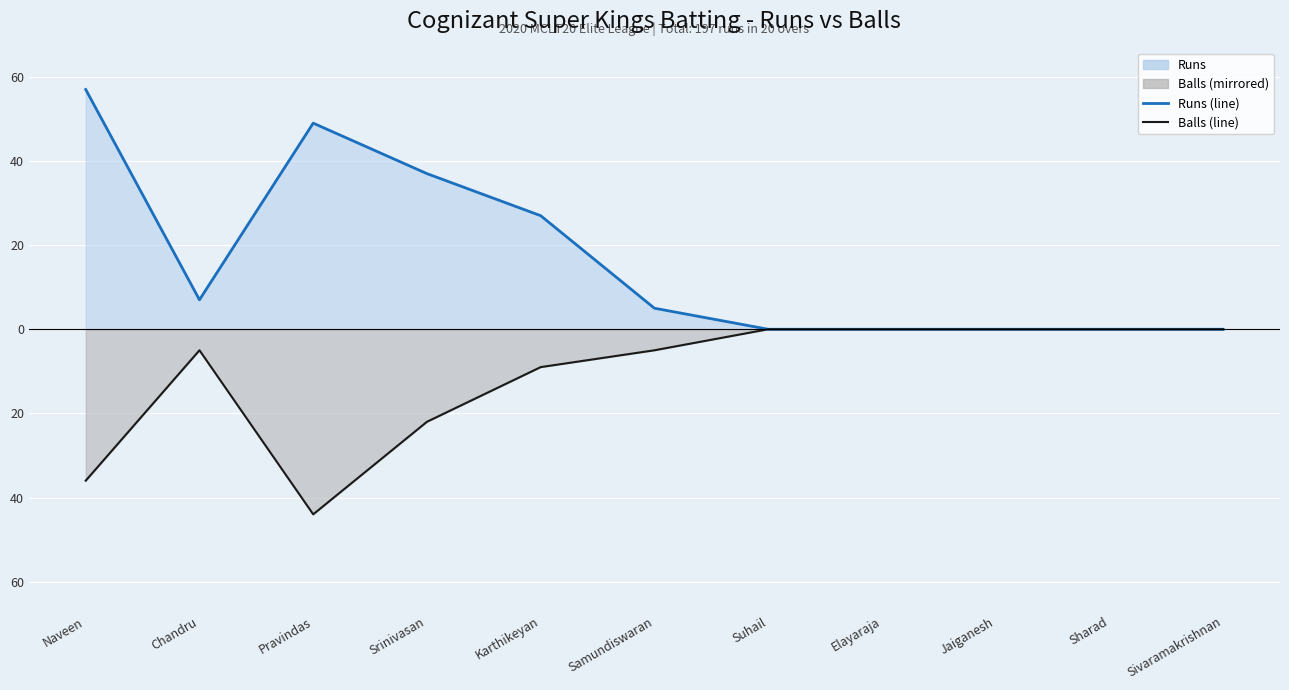

Reading right to left, transcribe all the data shown in this chart.

Runs (line): Sivaramakrishnan=0	Sharad=0	Jaiganesh=0	Elayaraja=0	Suhail=0	Samundiswaran=5	Karthikeyan=27	Srinivasan=37	Pravindas=49	Chandru=7	Naveen=57
Balls (line): Sivaramakrishnan=0	Sharad=0	Jaiganesh=0	Elayaraja=0	Suhail=0	Samundiswaran=-5	Karthikeyan=-9	Srinivasan=-22	Pravindas=-44	Chandru=-5	Naveen=-36